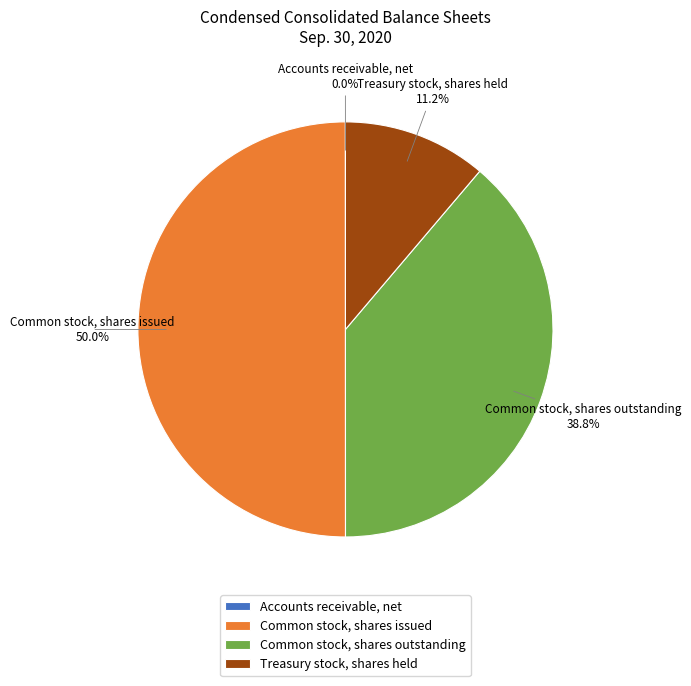

To the nearest percent, what is the difference between the largest and smallest slice percentages?

50%